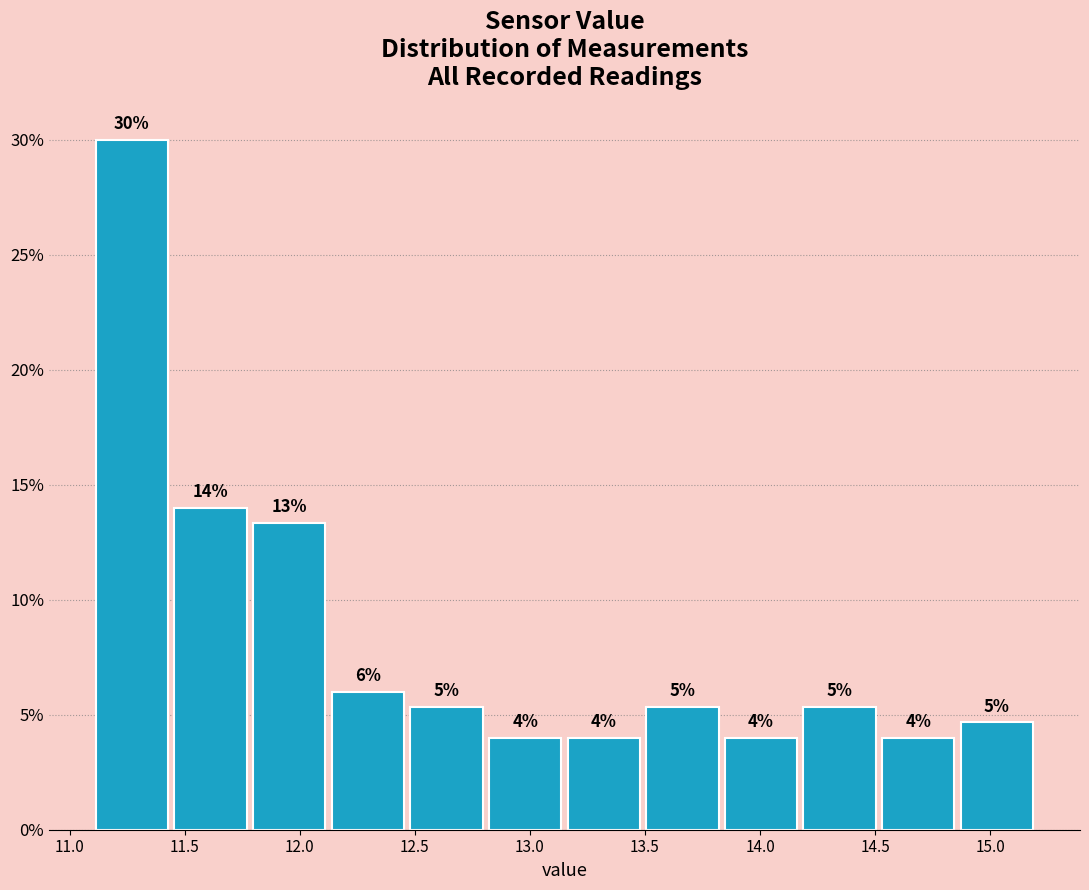

Over which range of the x-axis is the bar tallest?

11.10 to 11.45